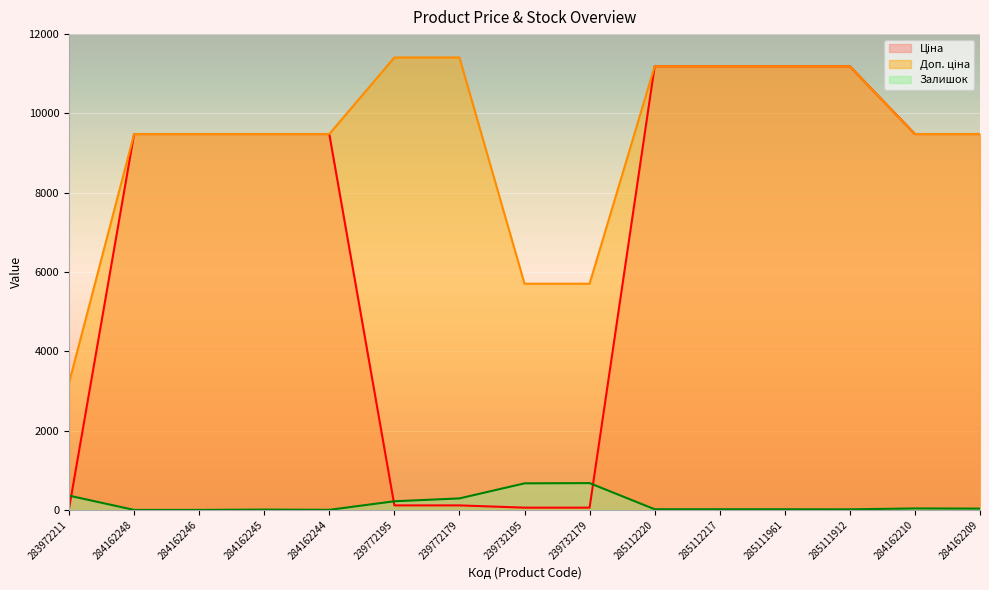

Which series has the widest spread of values?

Ціна